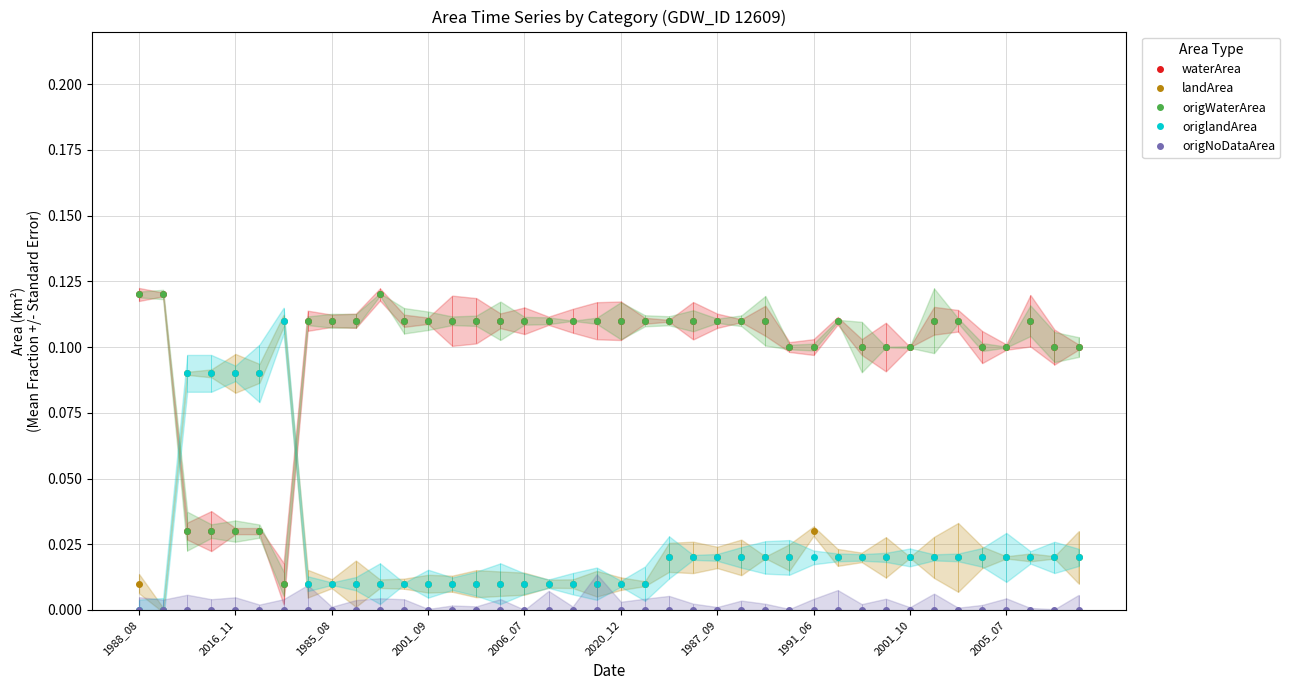

Which label corresponds to the largest value in the chart?

1988_08